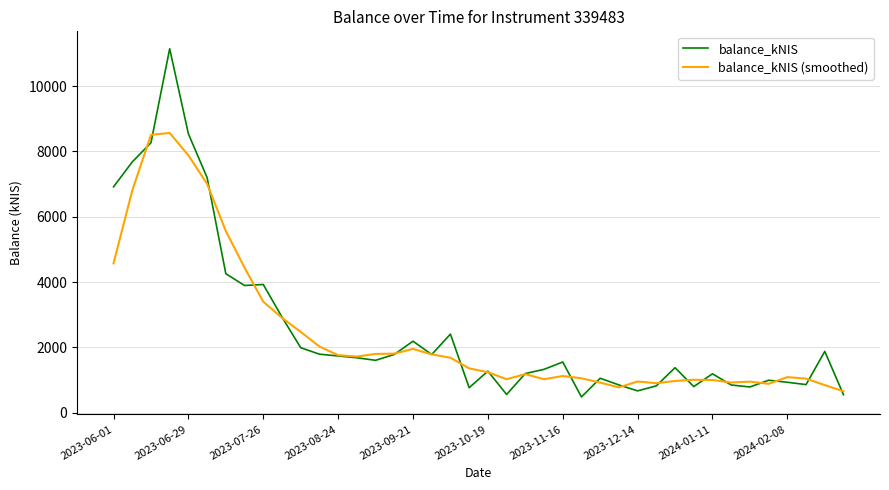

List the series in order of their overall mean, highest first.

balance_kNIS, balance_kNIS (smoothed)